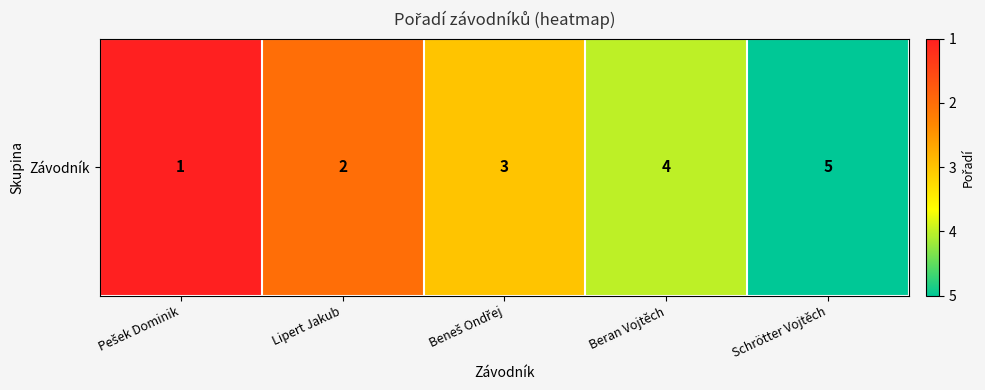

At which label is the value closest to 3?

Beneš Ondřej